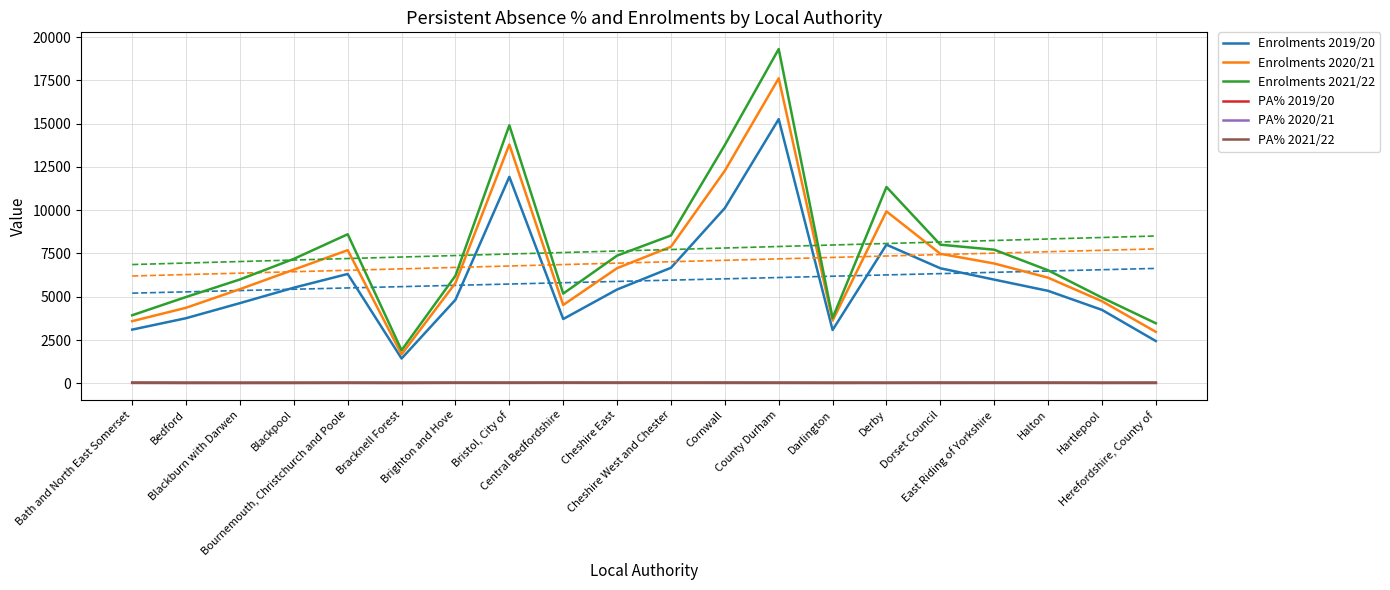

True or false: Enrolments 2021/22 has a value of 5183.0 at Central Bedfordshire.

True